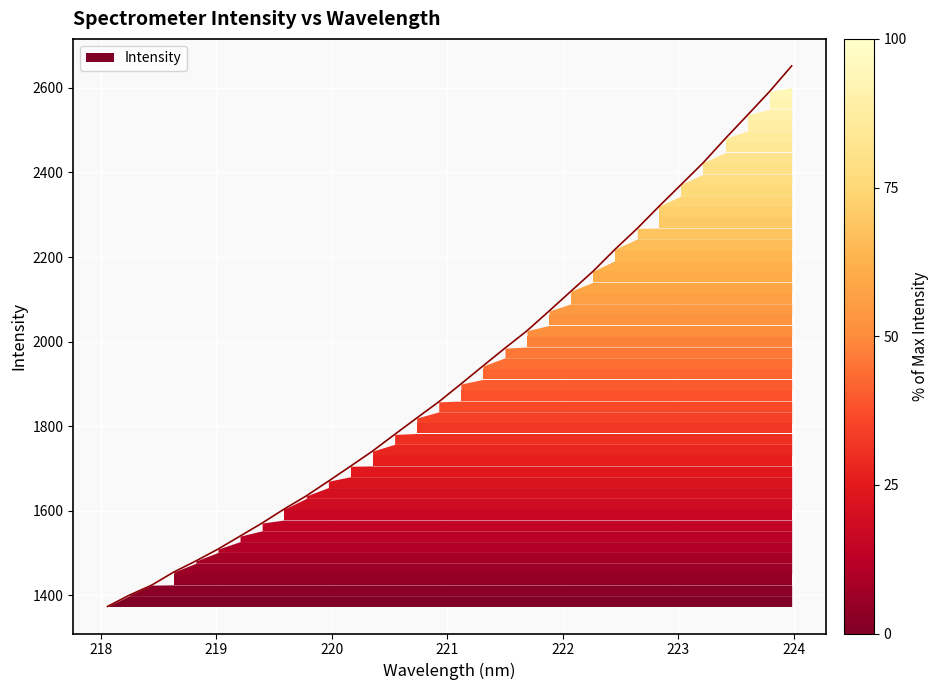

What is the smallest value displayed?

1373.0